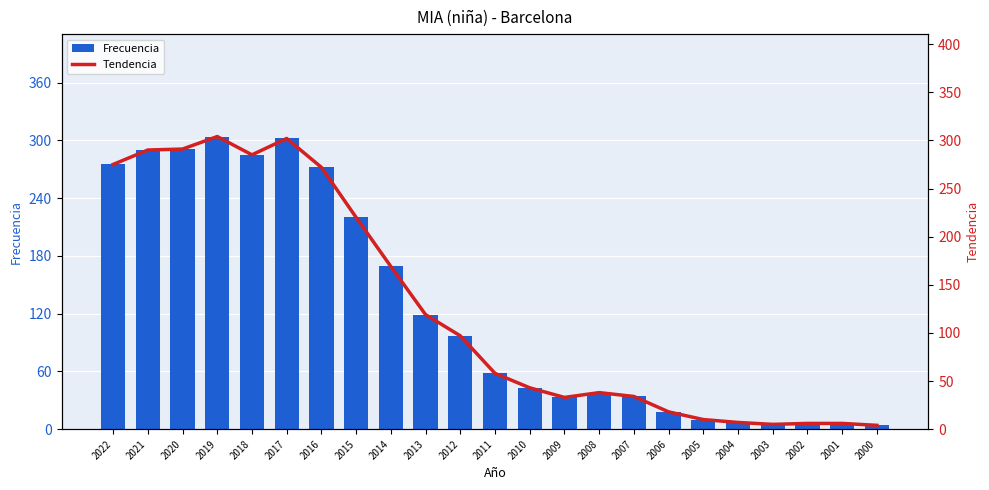

Between 2021 and 2010, which series saw the biggest shift?

Frecuencia